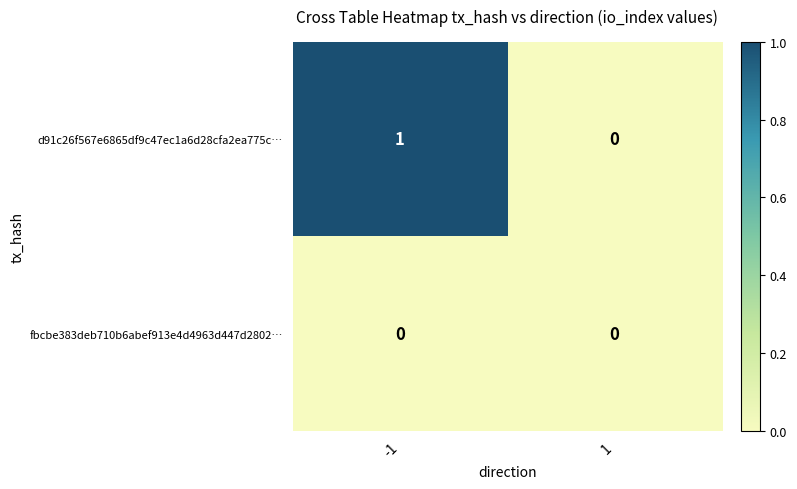

At -1, list the series in order from largest to smallest.

d91c26f567e6865df9c47ec1a6d28cfa2ea775c…, fbcbe383deb710b6abef913e4d4963d447d2802…